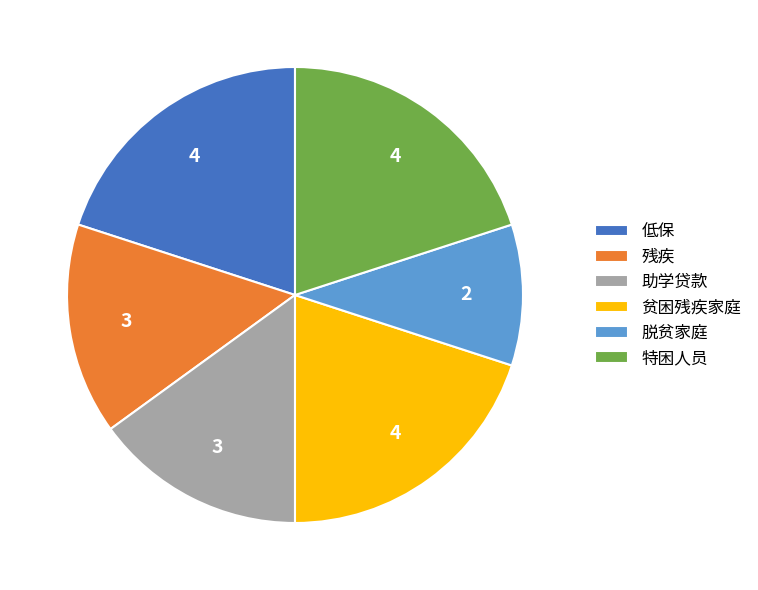

Is the sum of 残疾 and 低保 greater than half?

No